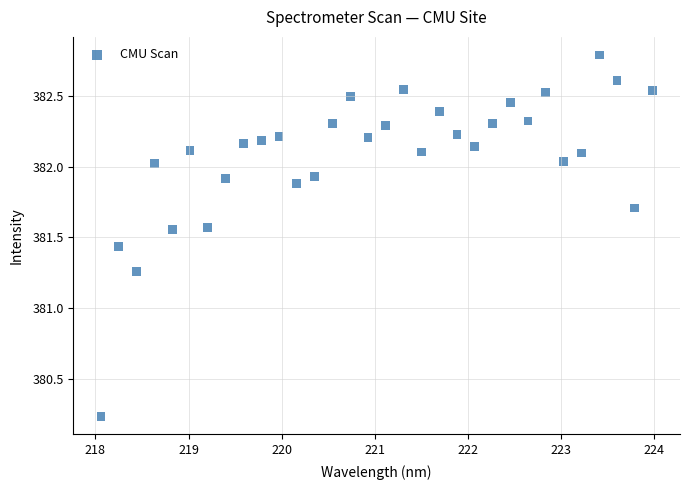

What is the range of X values (max minus min)?

5.9